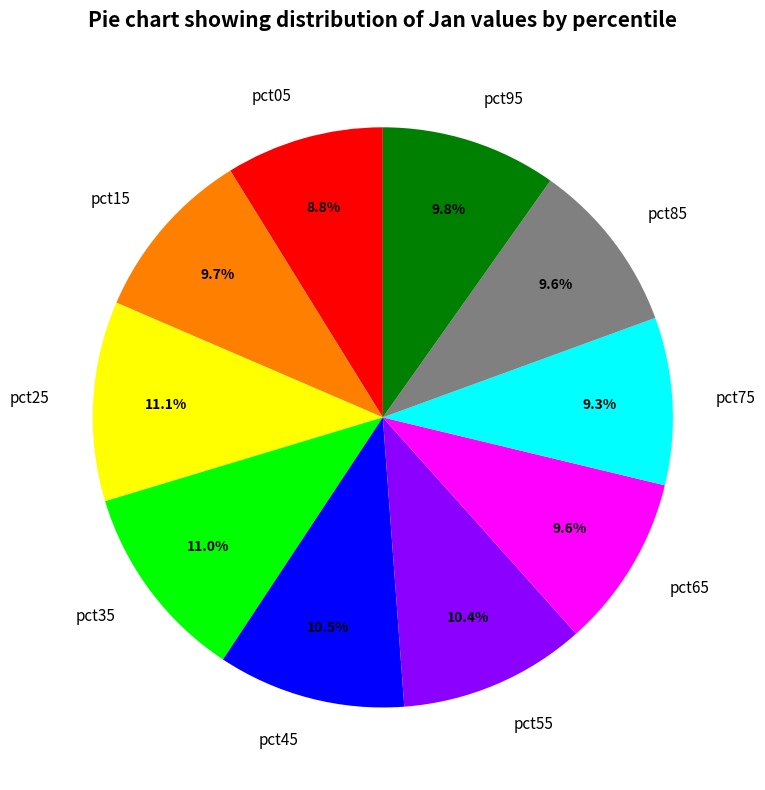

Count the number of slices in the pie.

10